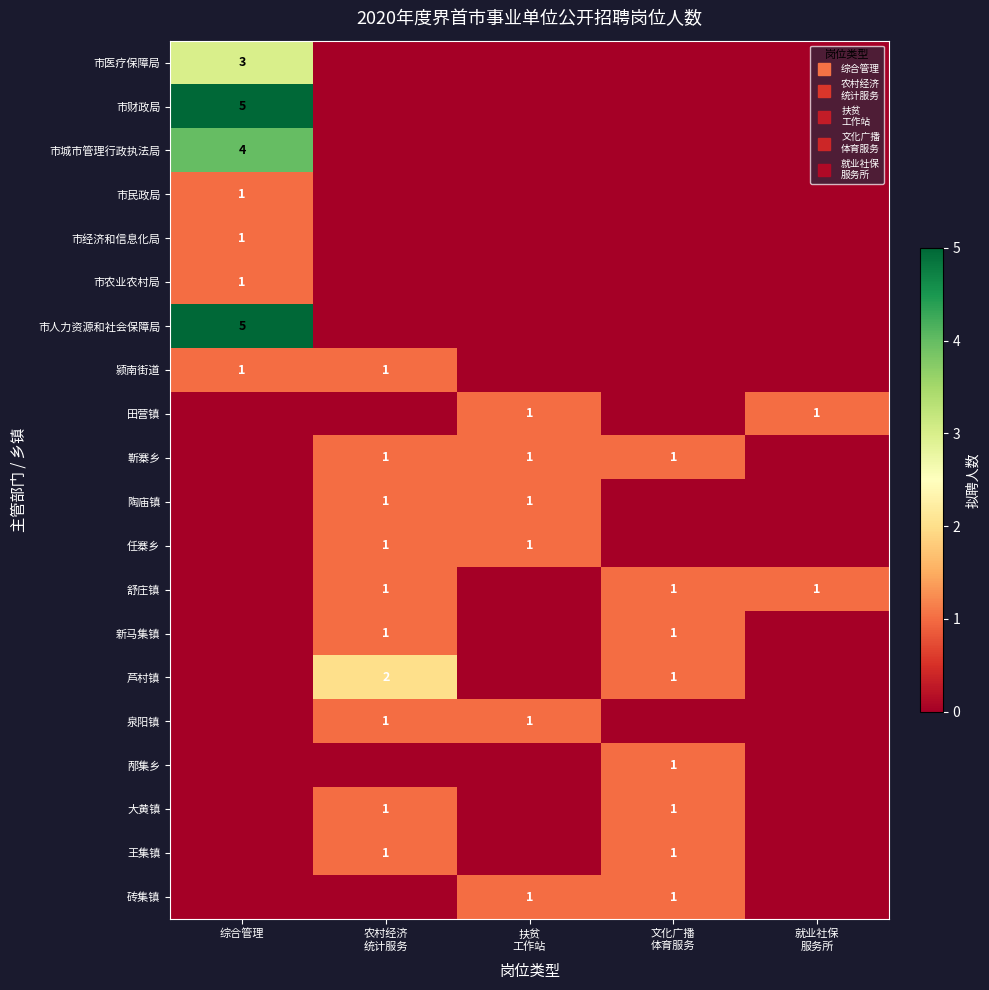

The 市医疗保障局 series shows 3 at 综合管理. True or false?

True